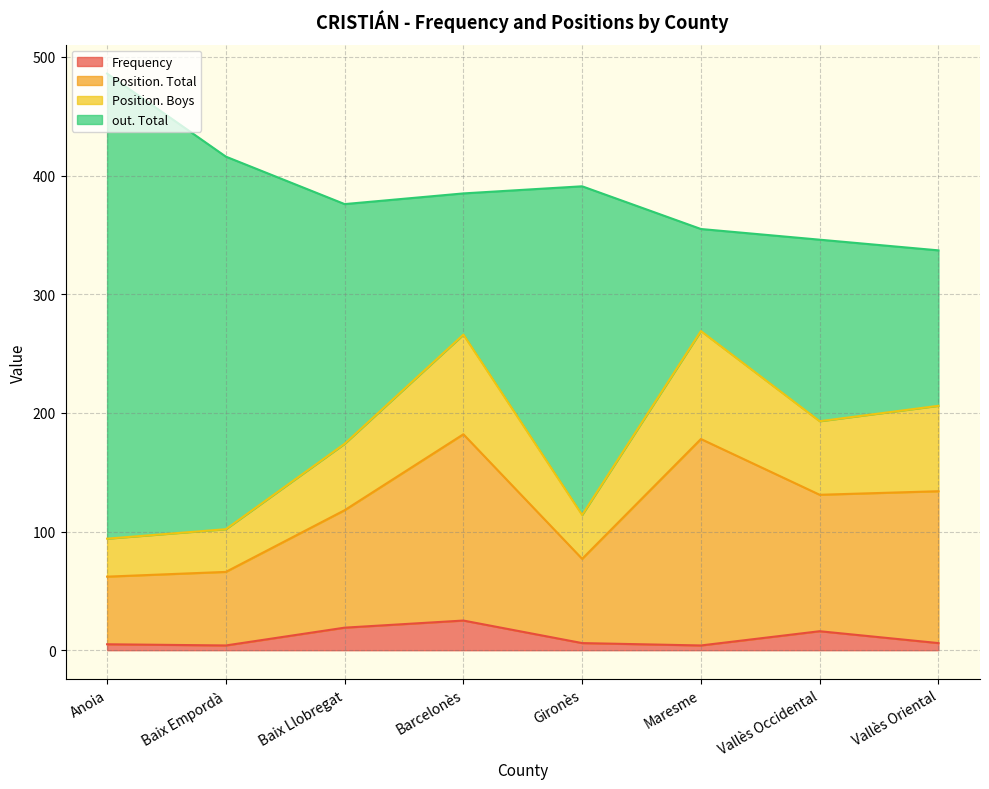

Is the value of Position. Total at Anoia greater than the value of Frequency at Barcelonès?

Yes